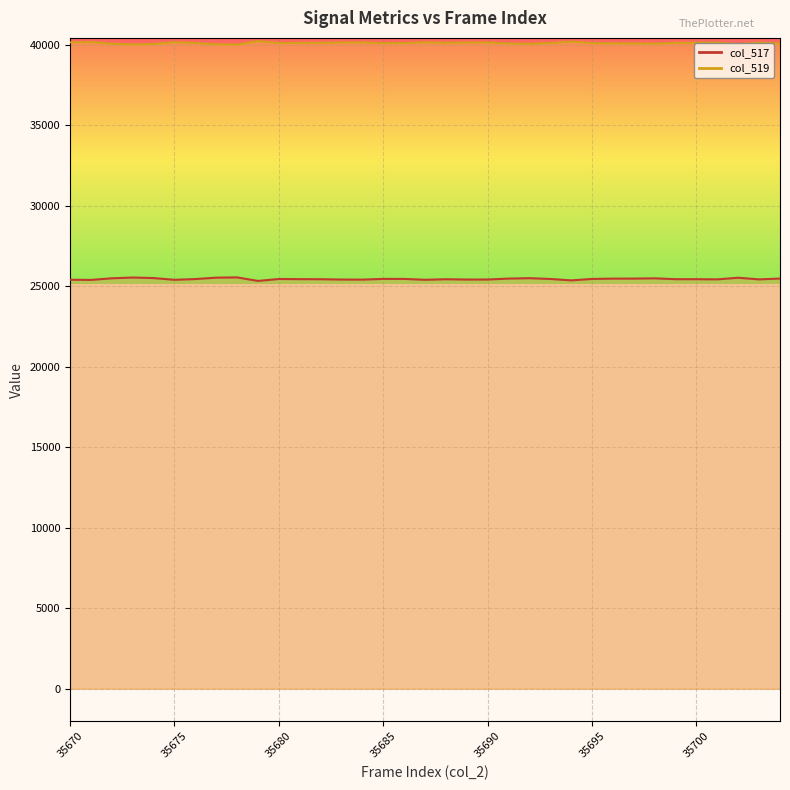

What is the sum of all col_517_line values?

890460